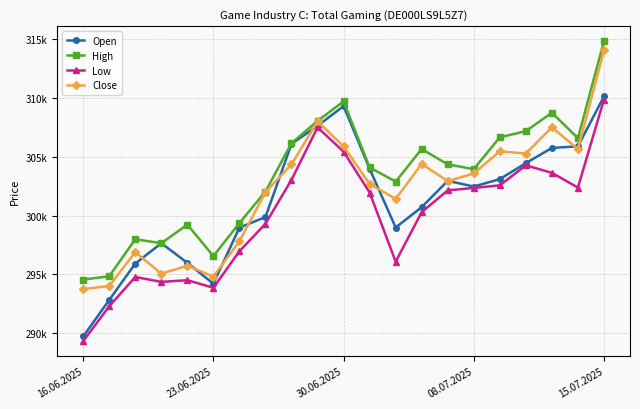

Does the chart display data point markers on the line(s)?

Yes